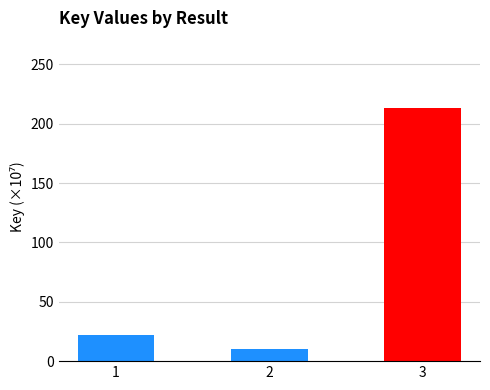

Which has a higher value, 3 or 1?

3